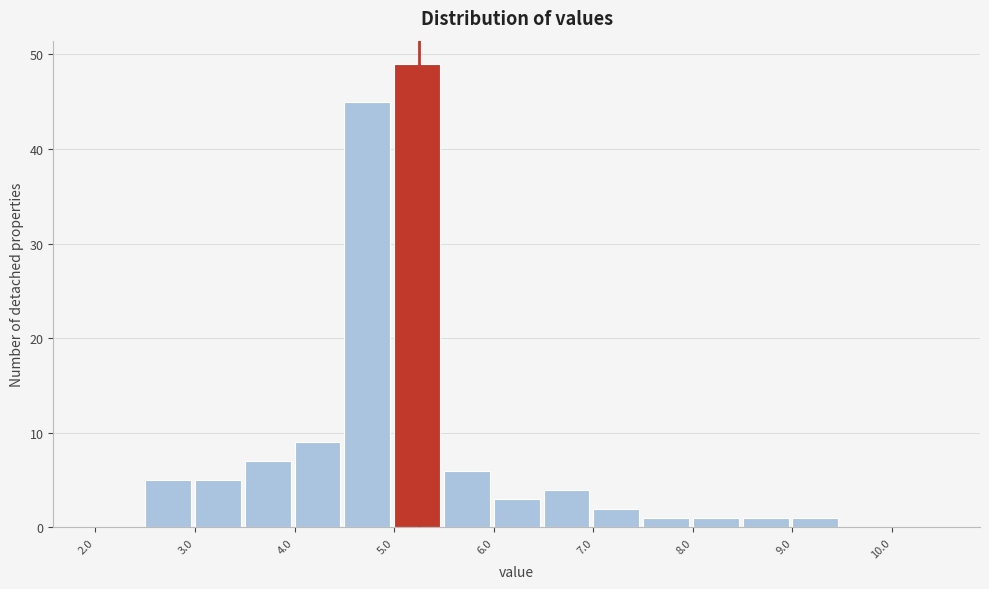

Reading left to right, transcribe this chart: for each bar, give the range it covers on the x-axis and its height. The values are not printed on the chart, so give them approximately, as read against the axis.

2.0 to 2.5: 0
2.5 to 3.0: 5
3.0 to 3.5: 5
3.5 to 4.0: 7
4.0 to 4.5: 9
4.5 to 5.0: 45
5.0 to 5.5: 49
5.5 to 6.0: 6
6.0 to 6.5: 3
6.5 to 7.0: 4
7.0 to 7.5: 2
7.5 to 8.0: 1
8.0 to 8.5: 1
8.5 to 9.0: 1
9.0 to 9.5: 1
9.5 to 10.0: 0
10.0 to 10.5: 0